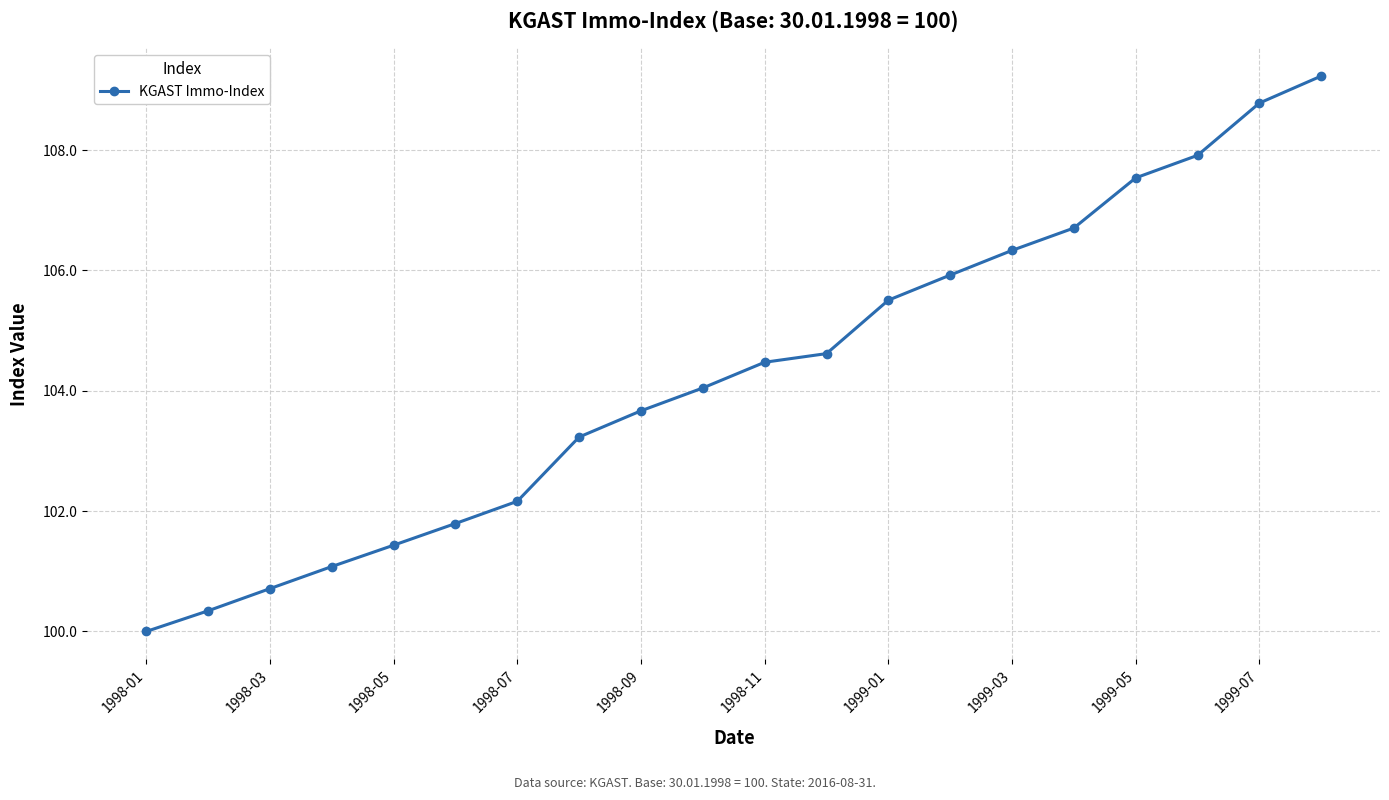

What is the average value?

104.3